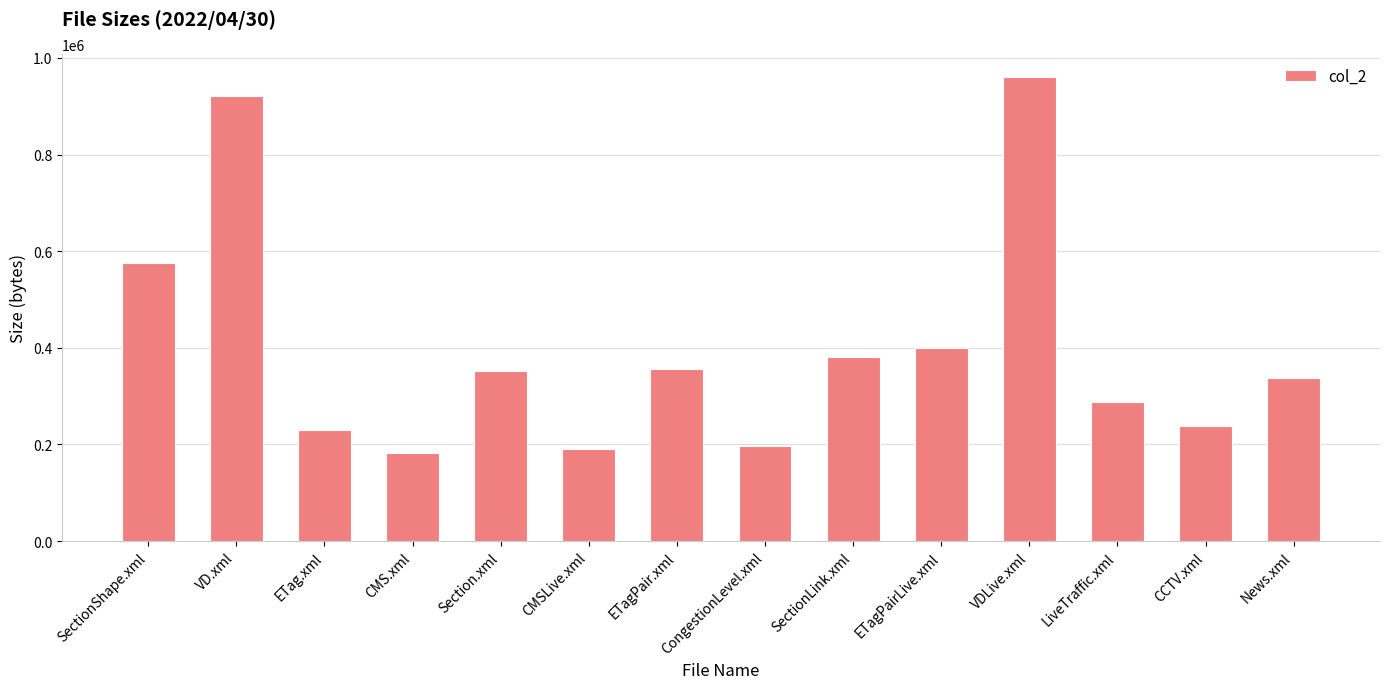

Where does the data first go above 352632?

SectionShape.xml